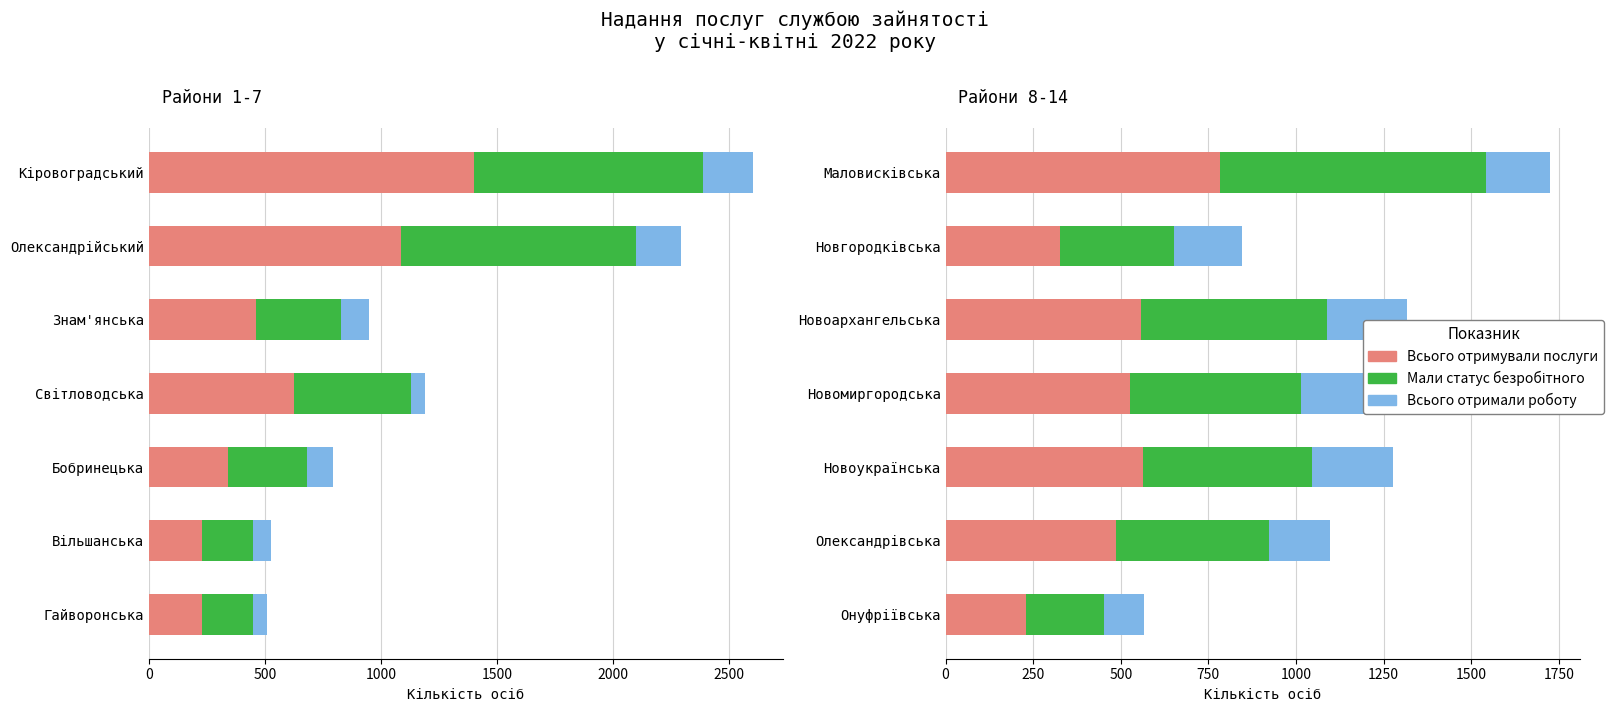

Rank the series at Новоархангельська from lowest to highest value.

Всього отримали роботу, Мали статус безробітного, Всього отримували послуги